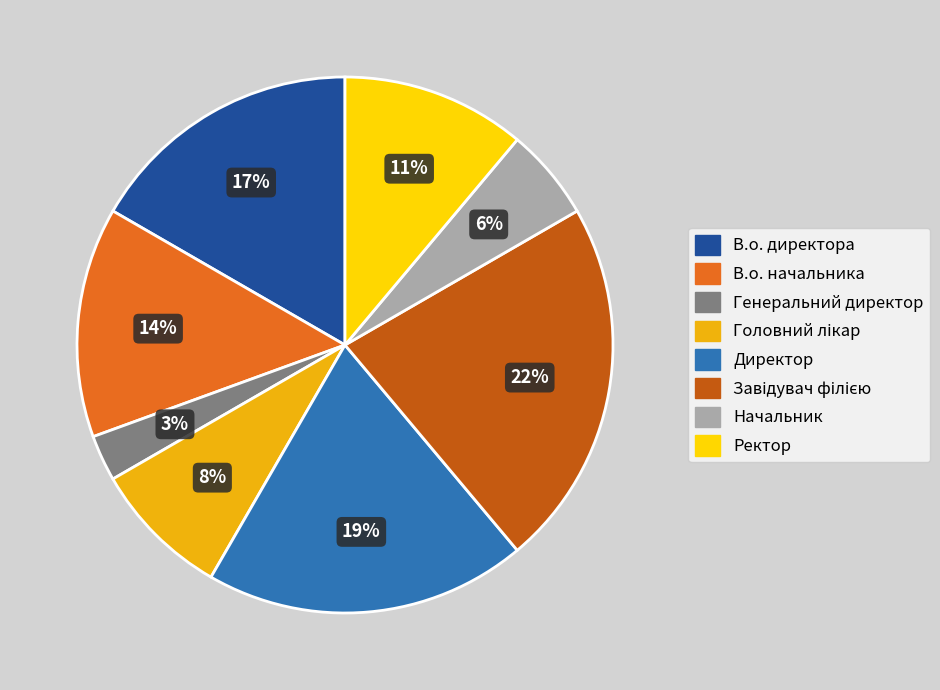

Do Директор and В.о. директора together represent more than half of the pie?

No